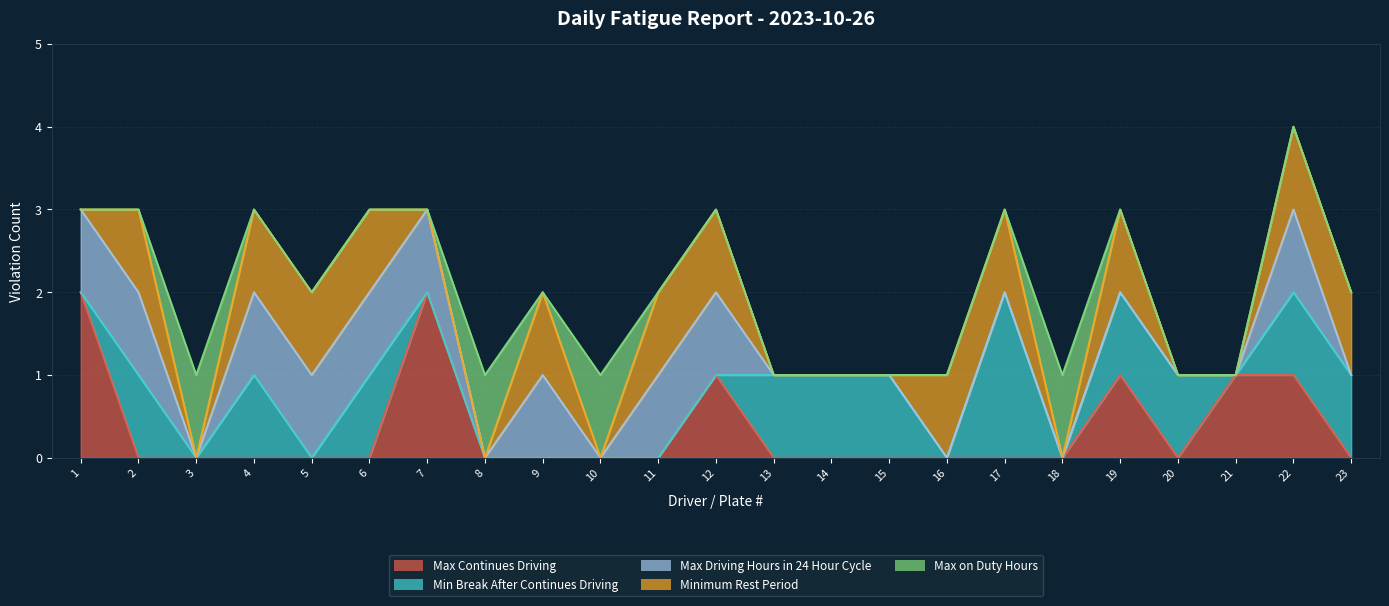

List the labels in order of Max on Duty Hours value, smallest first.

1, 2, 4, 5, 6, 7, 9, 11, 12, 13, 14, 15, 16, 17, 19, 20, 21, 22, 23, 3, 8, 10, 18